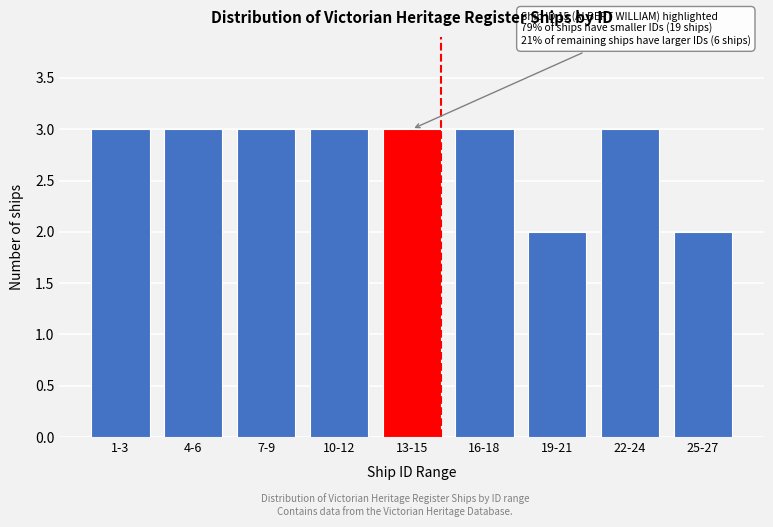

Reading left to right, extract all data points from this chart.

3	3	3	3	3	3	2	3	2